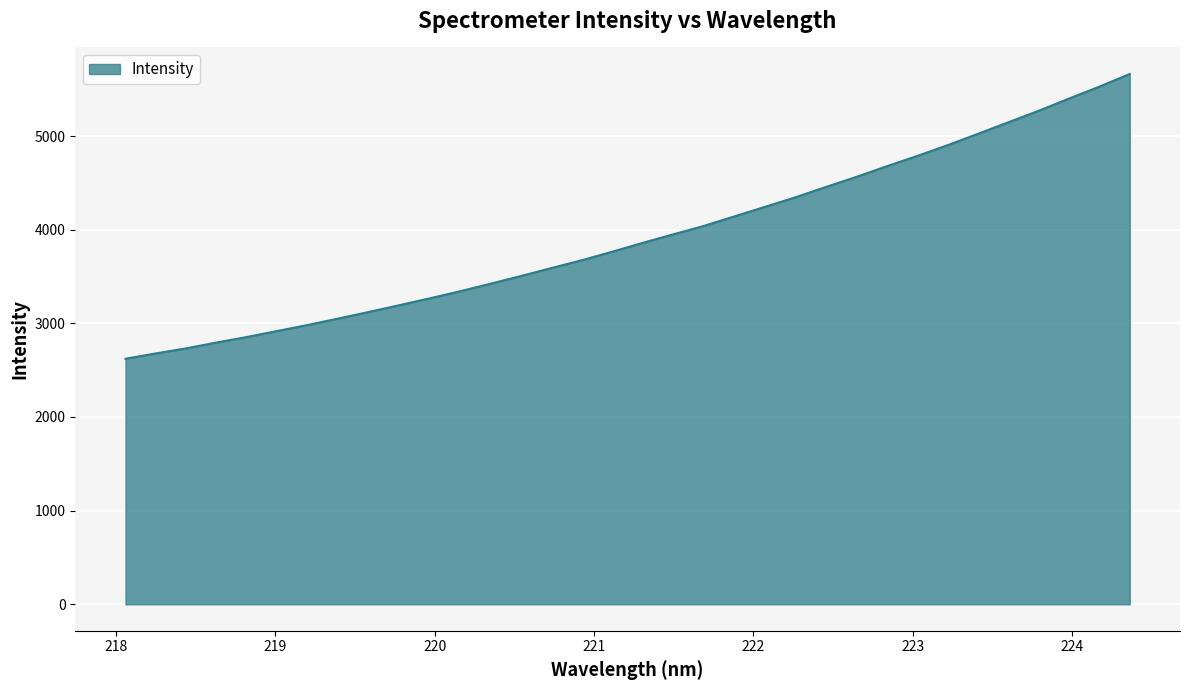

How many distinct data groups are displayed?

1